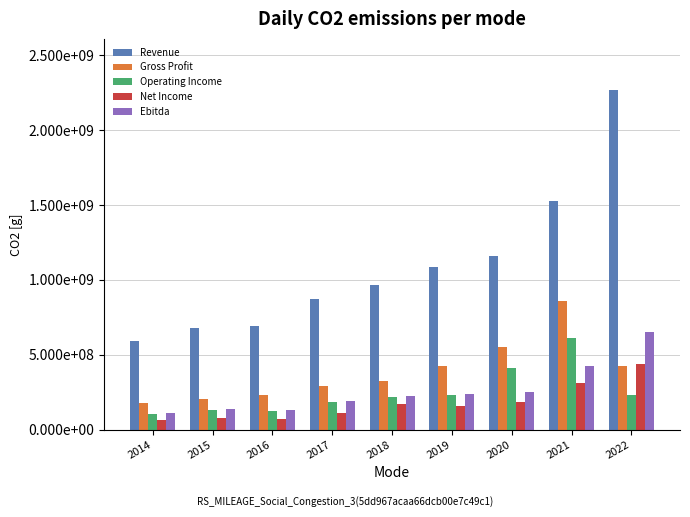

At how many categories does at least one series exceed 478217981?

9